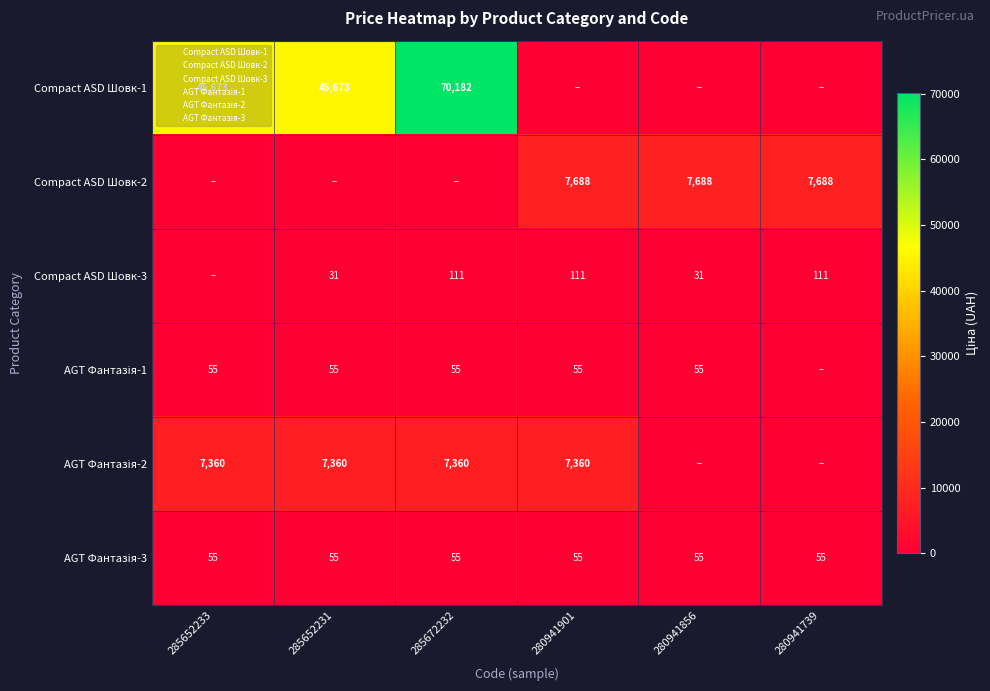

At which category is the sum across all series the highest?

285672232